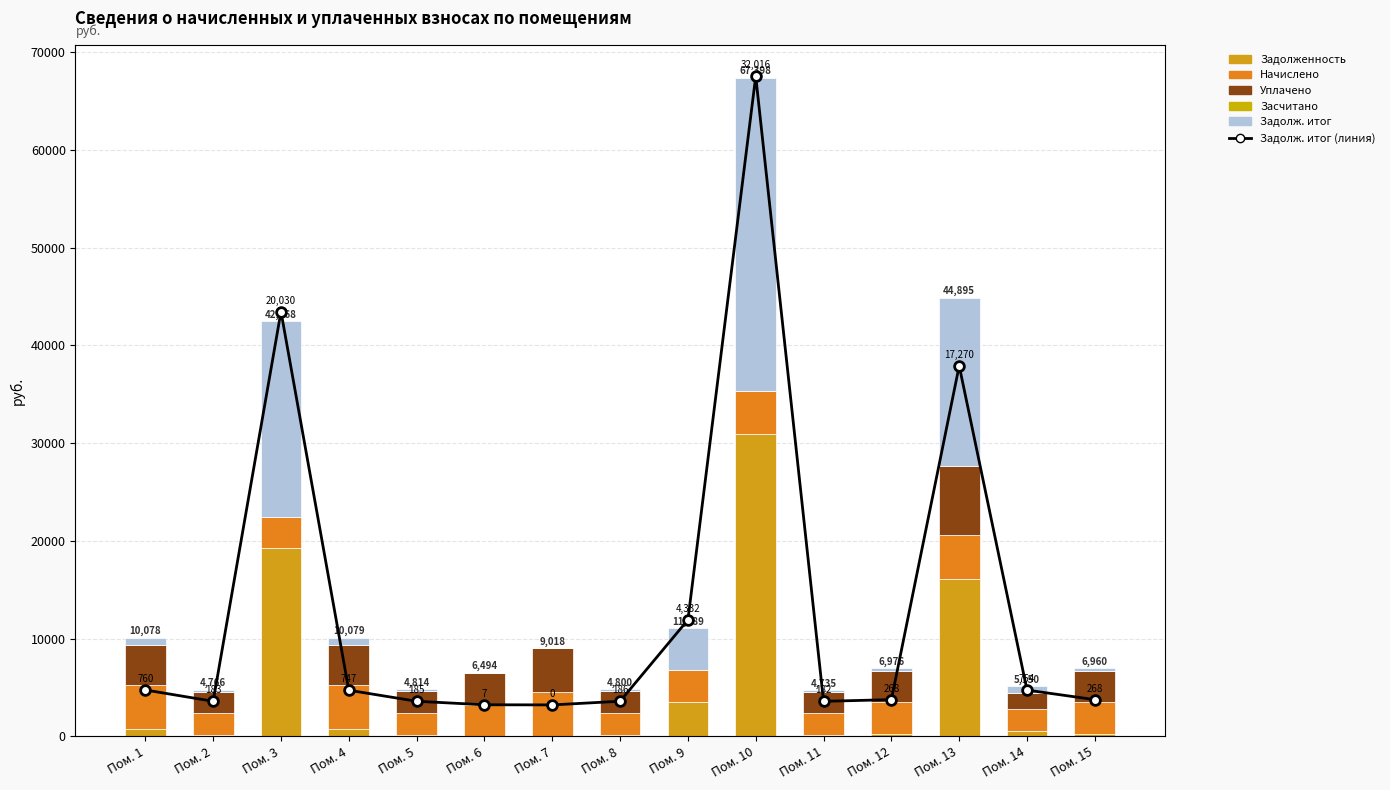

At which label does Задолж. итог (линия) reach its minimum?

Пом. 7